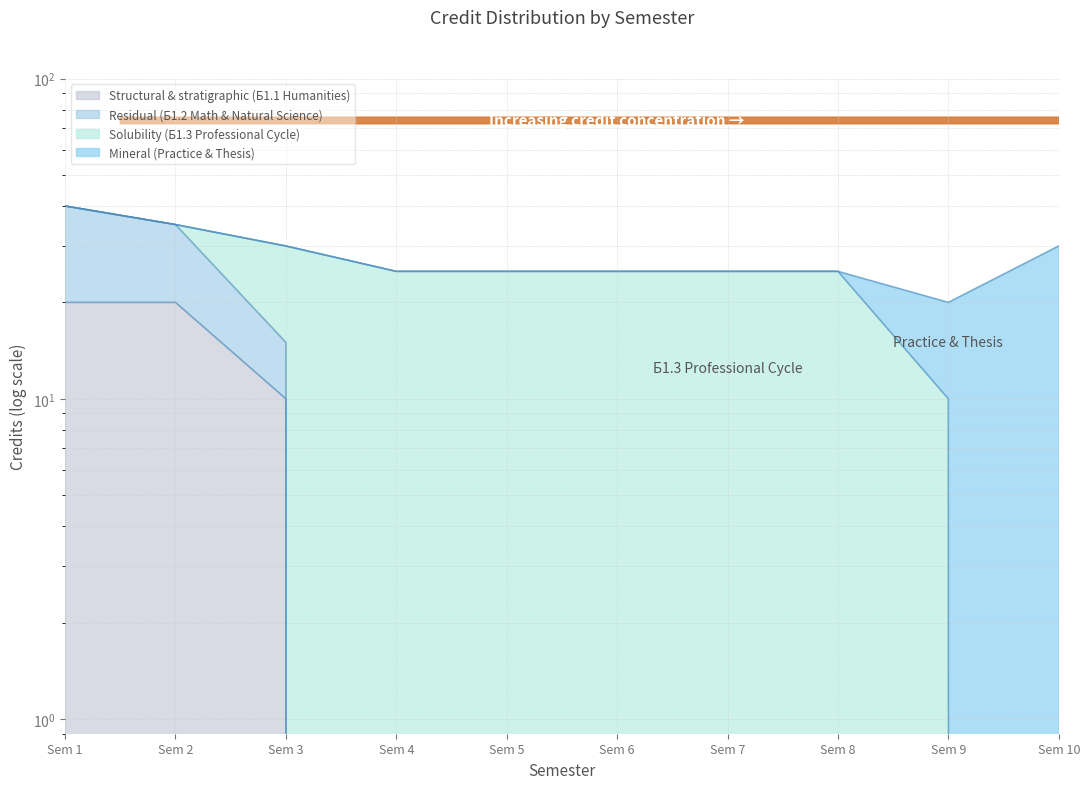

True or false: Residual (Б1.2 Math & Natural Science) and Structural & stratigraphic (Б1.1 Humanities) cross at least once.

False